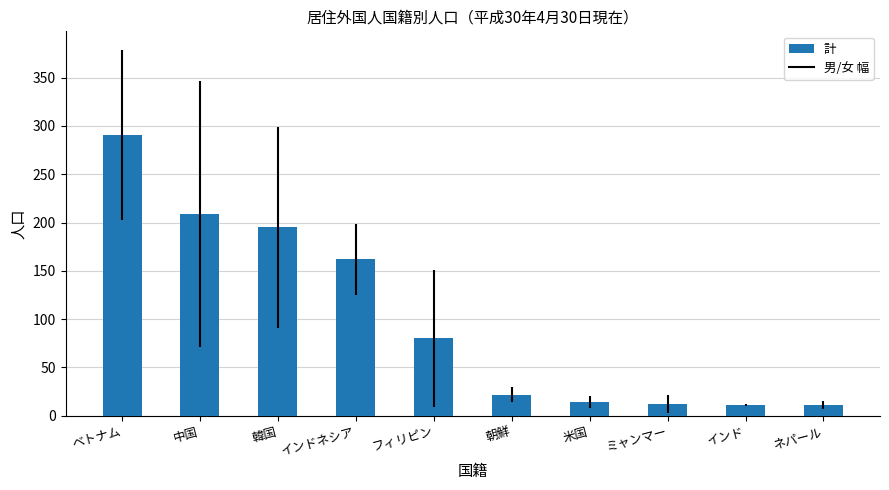

What is the label of the 2nd bar from the right?

インド